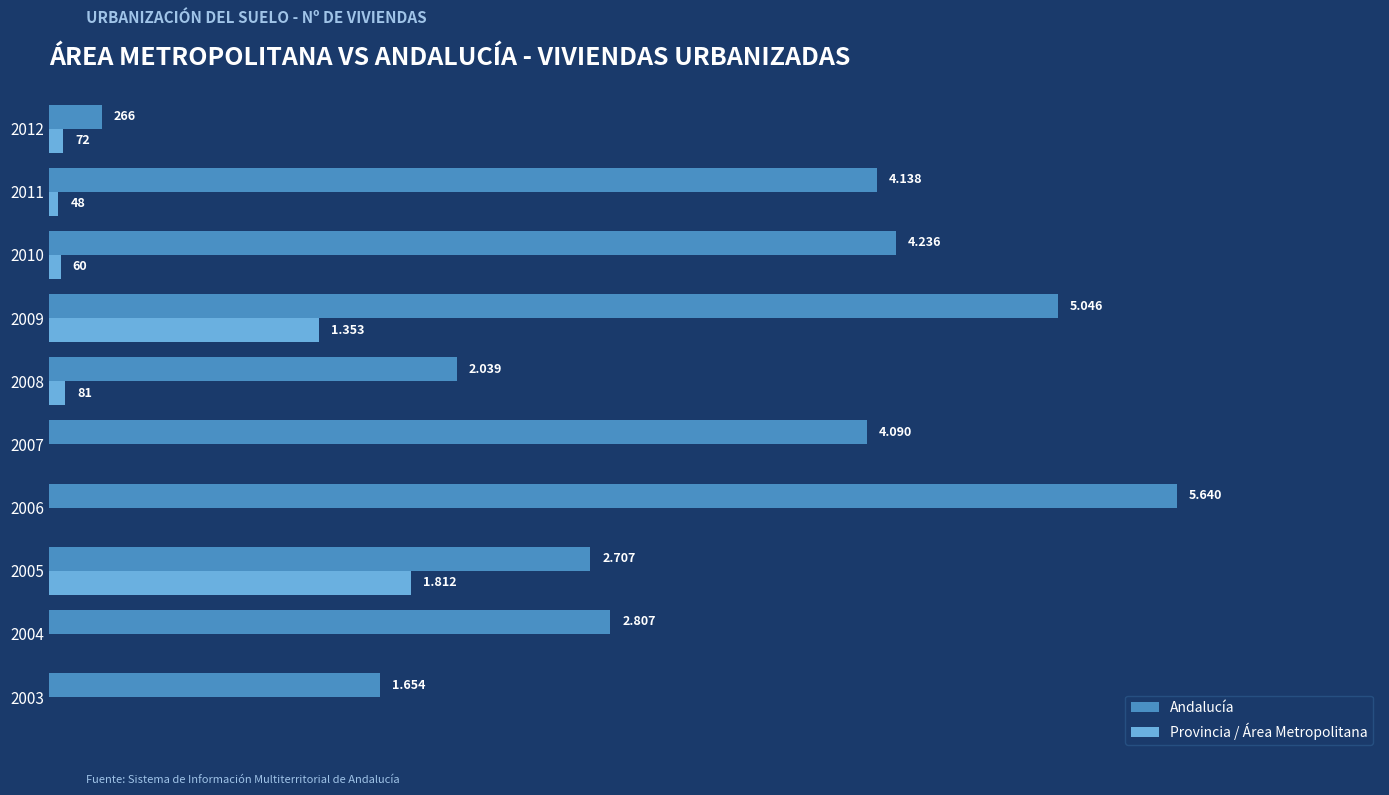

What are all the series names shown in the legend?

Andalucía, Provincia / Área Metropolitana